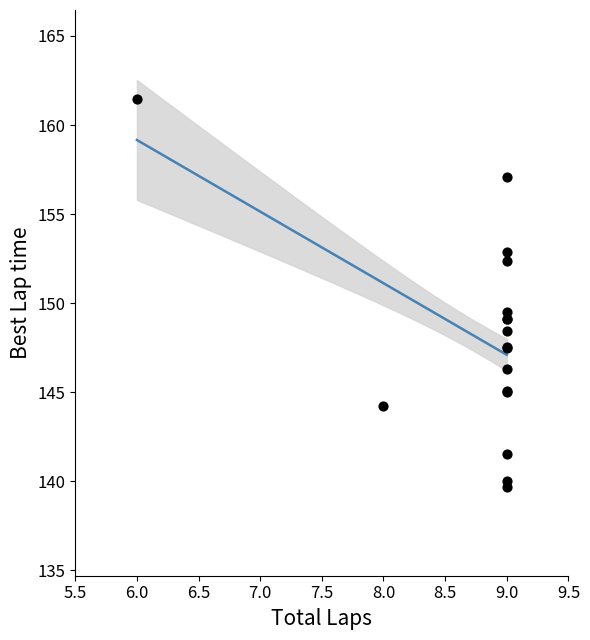

What Y value in the scatter plot is closest to 150?

149.5